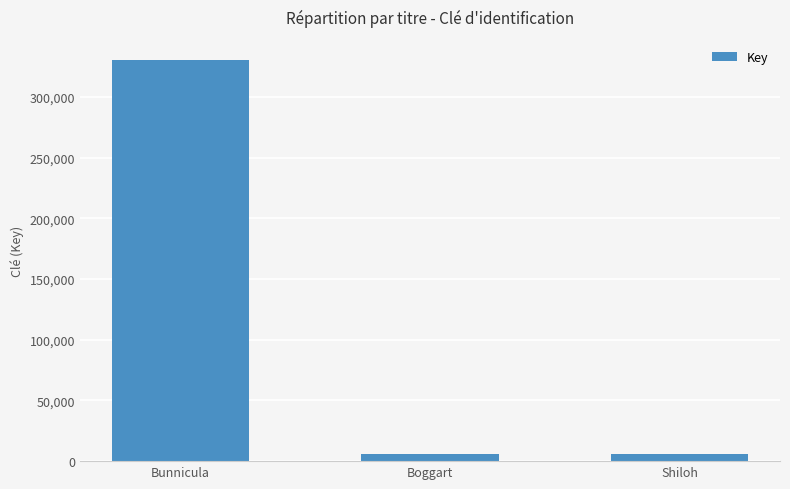

The value at Bunnicula is 330569. True or false?

True